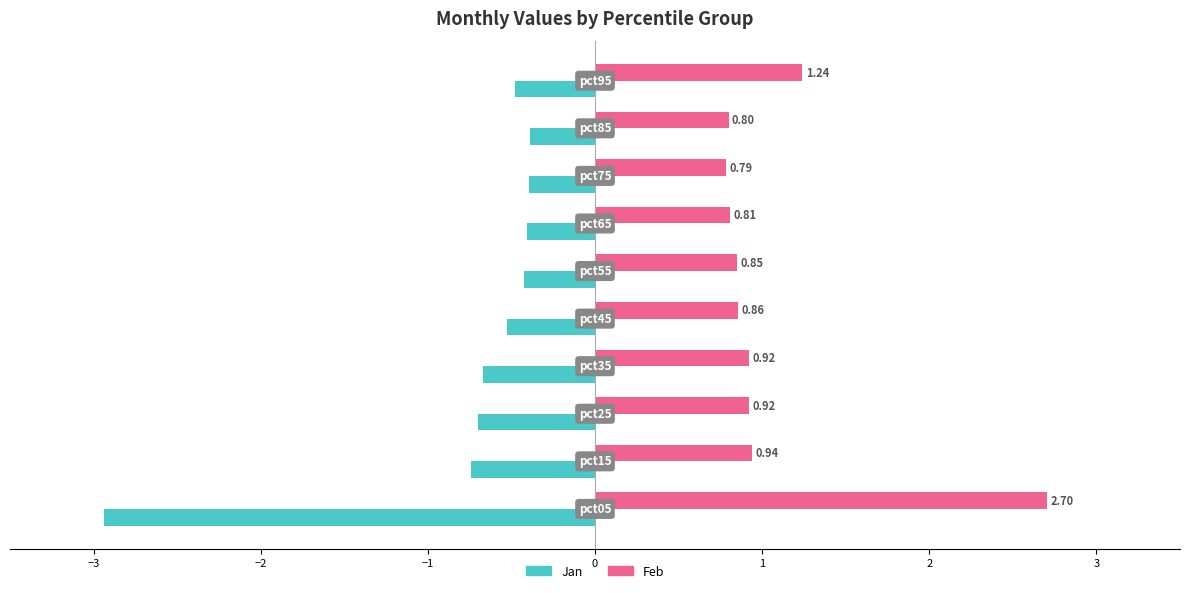

Rank the series by their average value, from lowest to highest.

Jan, Feb